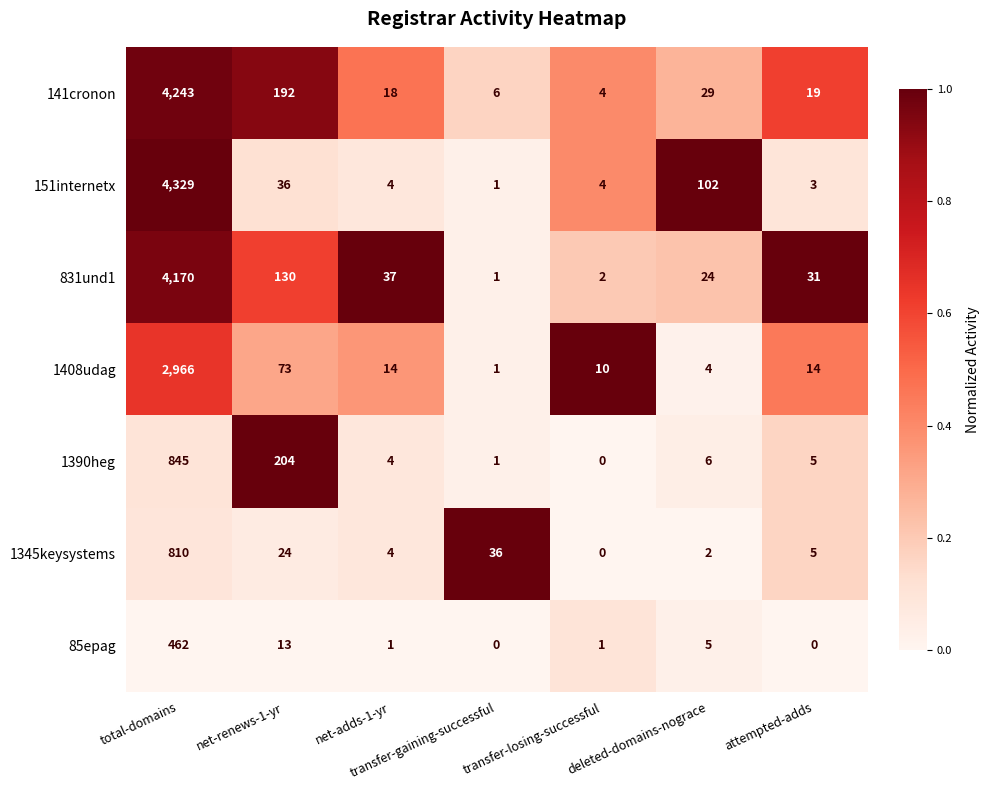

At deleted-domains-nograce, list the series in order from largest to smallest.

151internetx, 141cronon, 831und1, 1390heg, 85epag, 1408udag, 1345keysystems